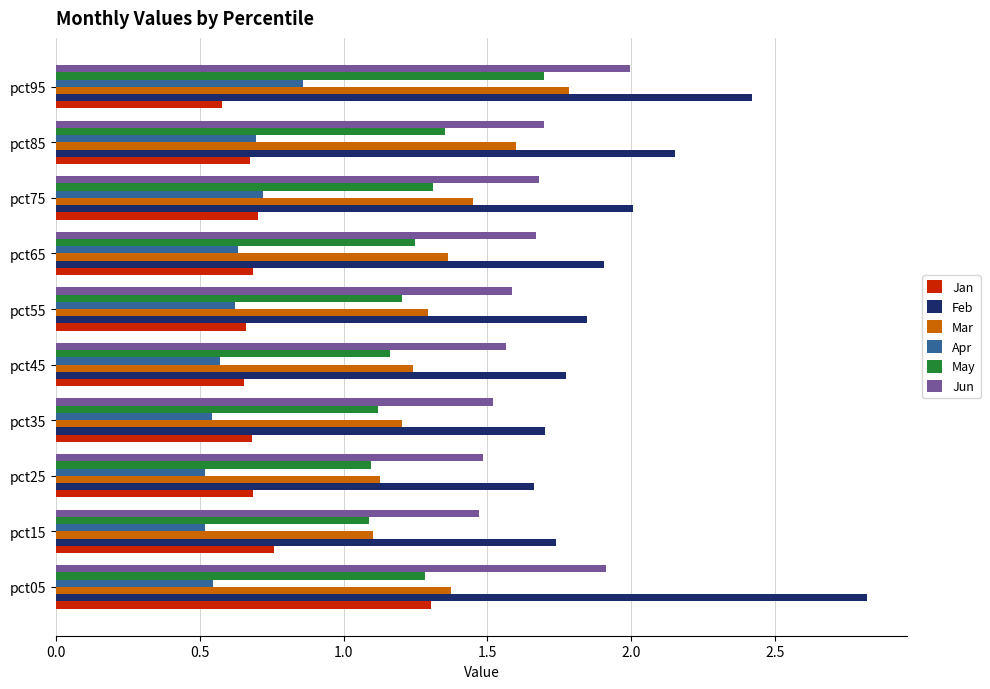

What is the total value across all series at pct75?

7.9